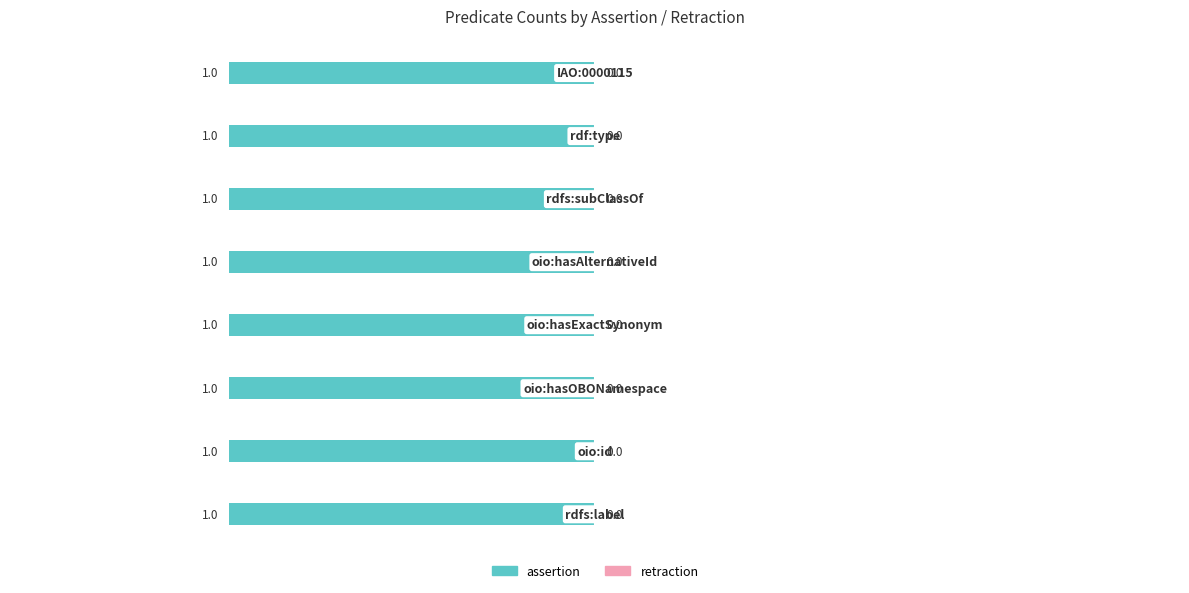

Are the bars horizontal?

Yes